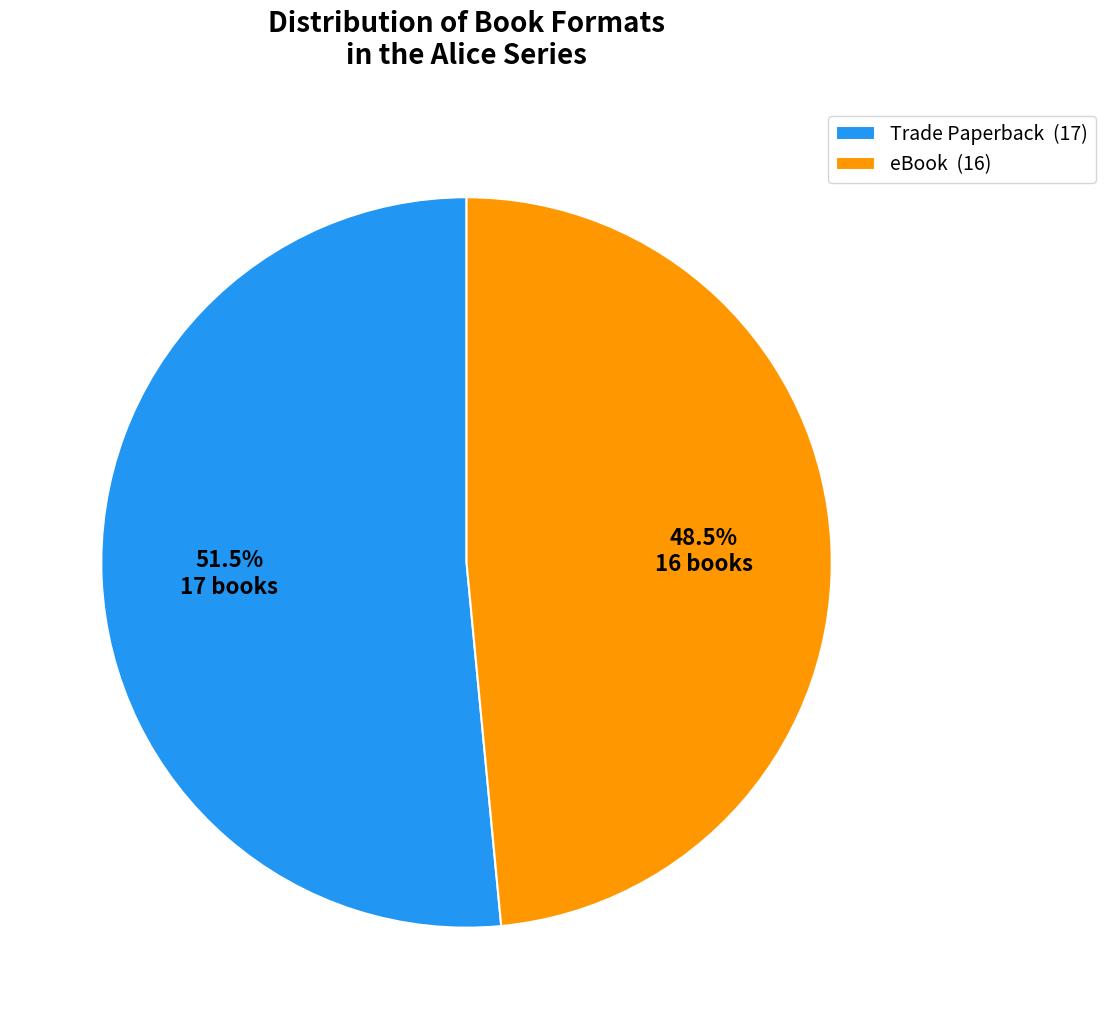

What is the ratio of the value at eBook (16) to the value at Trade Paperback (17)?

0.9